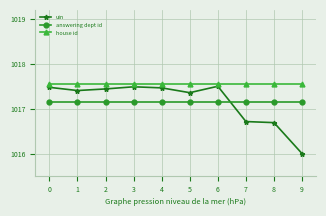

Between 7 and 9, which series saw the biggest shift?

uin